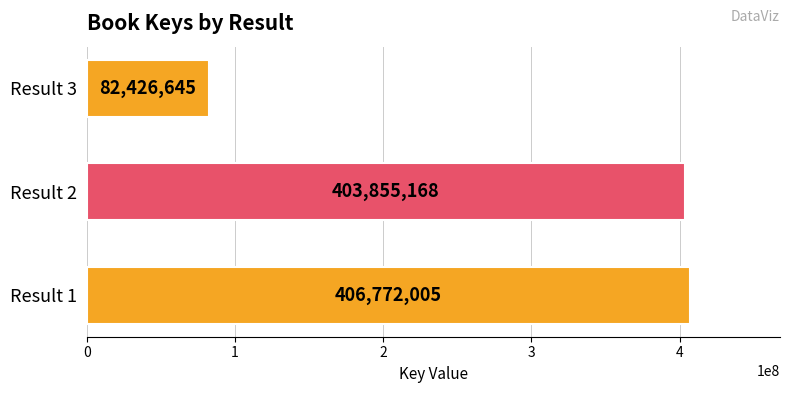

Which label corresponds to the smallest value in the chart?

Result 3